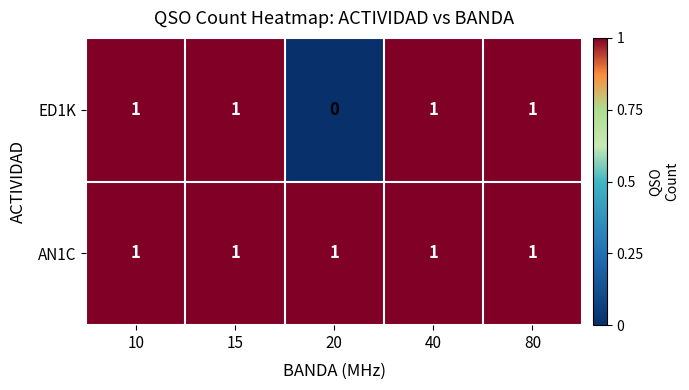

At which category does the chart reach its minimum across all series?

20